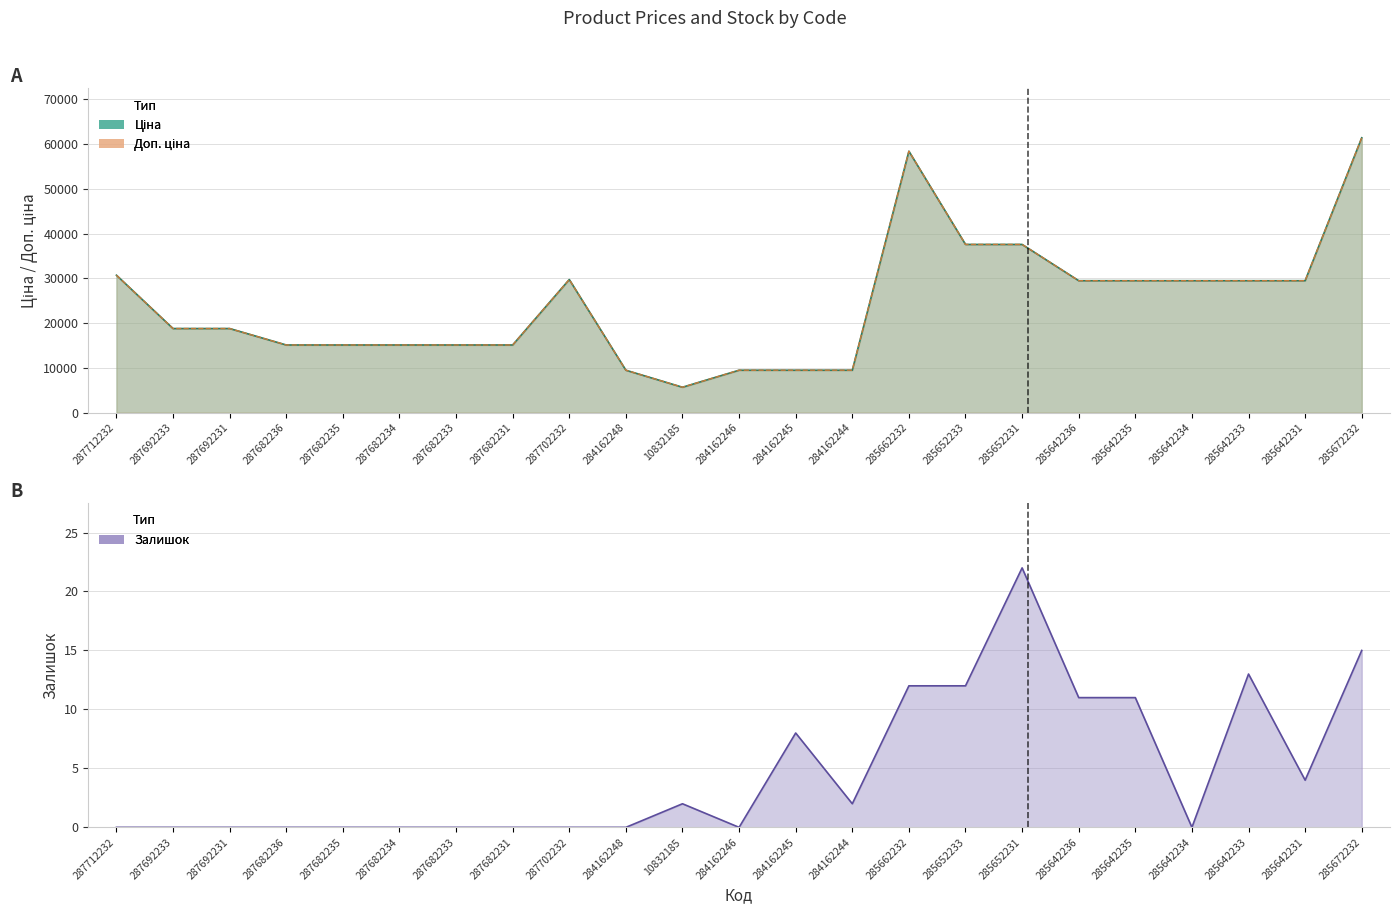

At which category does Залишок reach its first local valley?

284162246